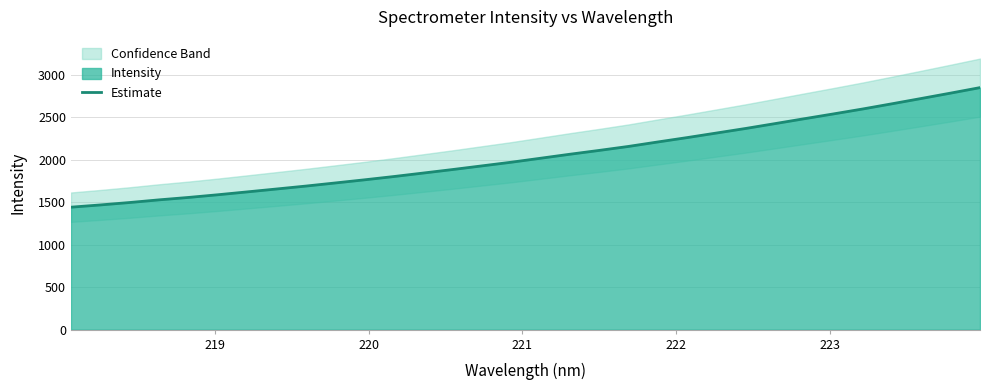

What is the minimum value for Estimate?

1441.8